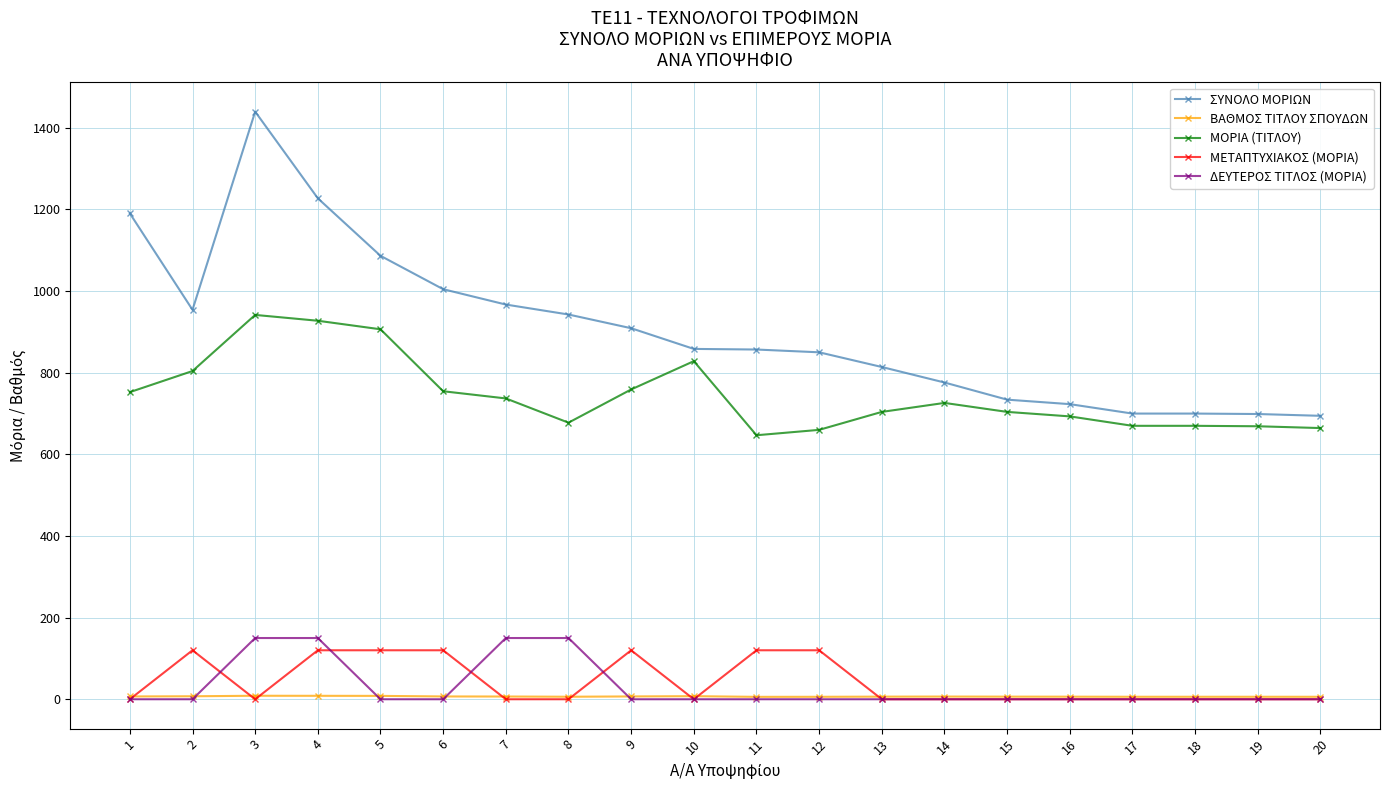

List the series in order of their peak value, lowest first.

ΒΑΘΜΟΣ ΤΙΤΛΟΥ ΣΠΟΥΔΩΝ, ΜΕΤΑΠΤΥΧΙΑΚΟΣ (ΜΟΡΙΑ), ΔΕΥΤΕΡΟΣ ΤΙΤΛΟΣ (ΜΟΡΙΑ), ΜΟΡΙΑ (ΤΙΤΛΟΥ), ΣΥΝΟΛΟ ΜΟΡΙΩΝ